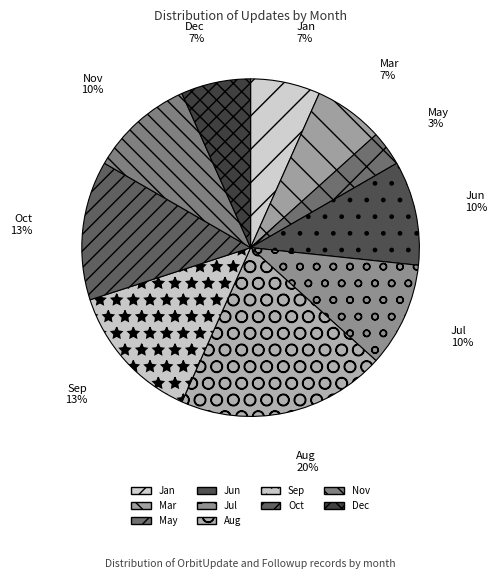

Between Mar and Aug, which is larger?

Aug